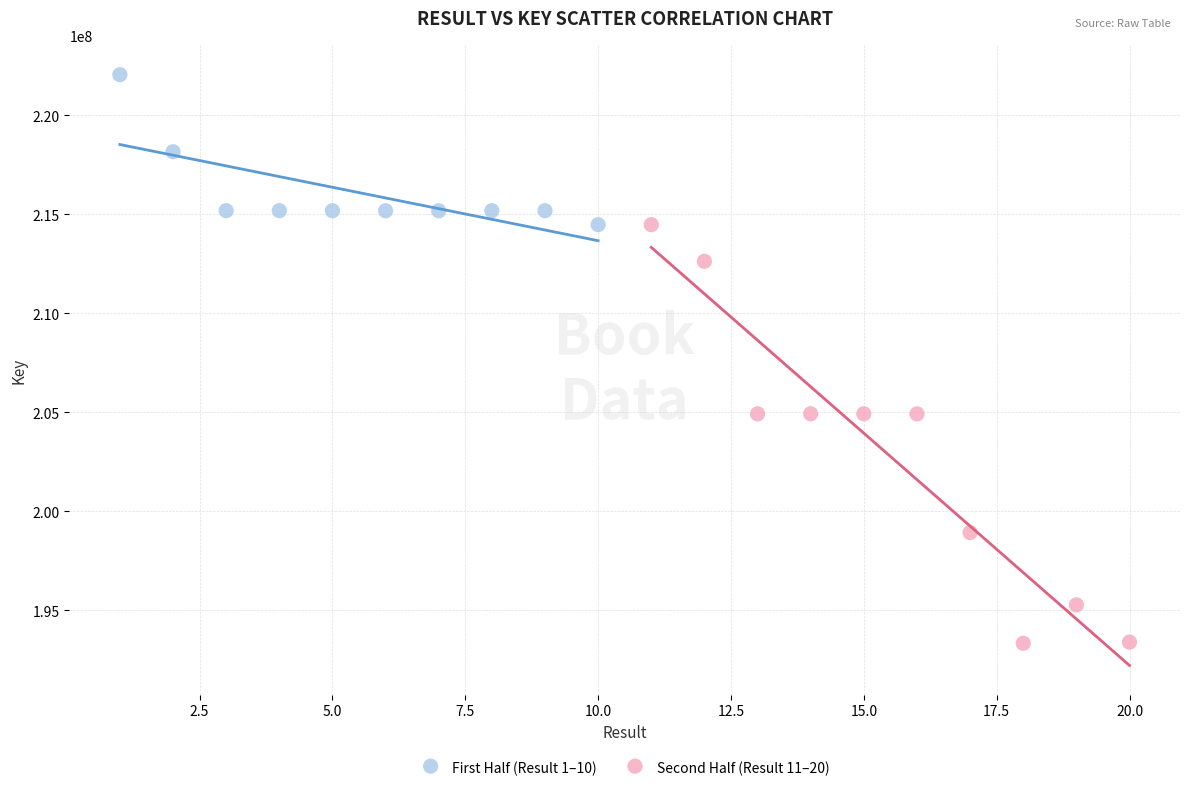

What are all the series names shown in the legend?

First Half (Result 1–10), Second Half (Result 11–20)